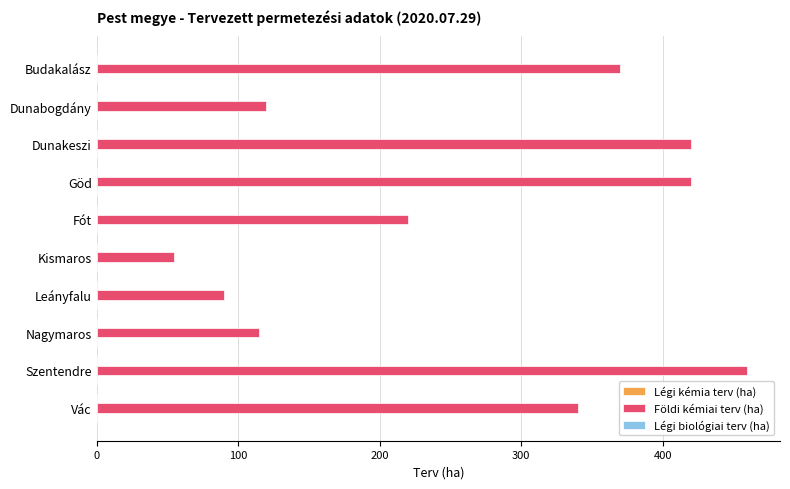

What is the value of the 7th bar from the top?

90